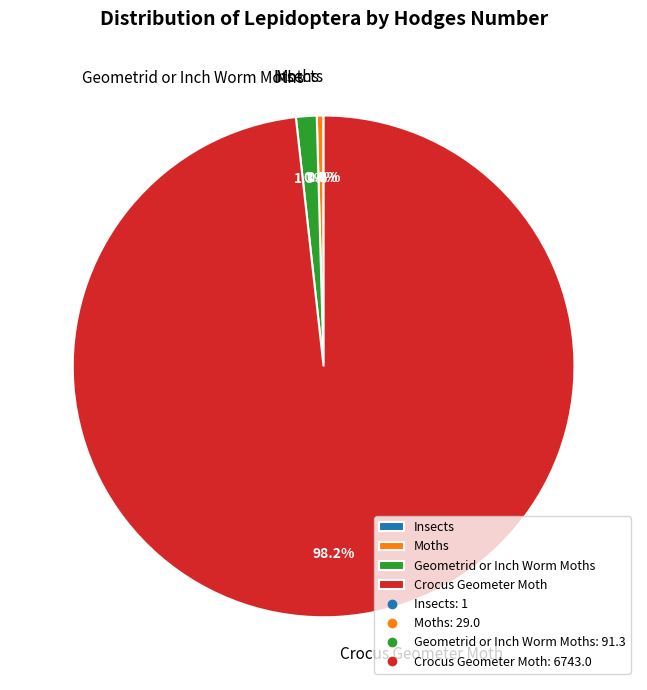

Which category accounts for the majority?

Crocus Geometer Moth